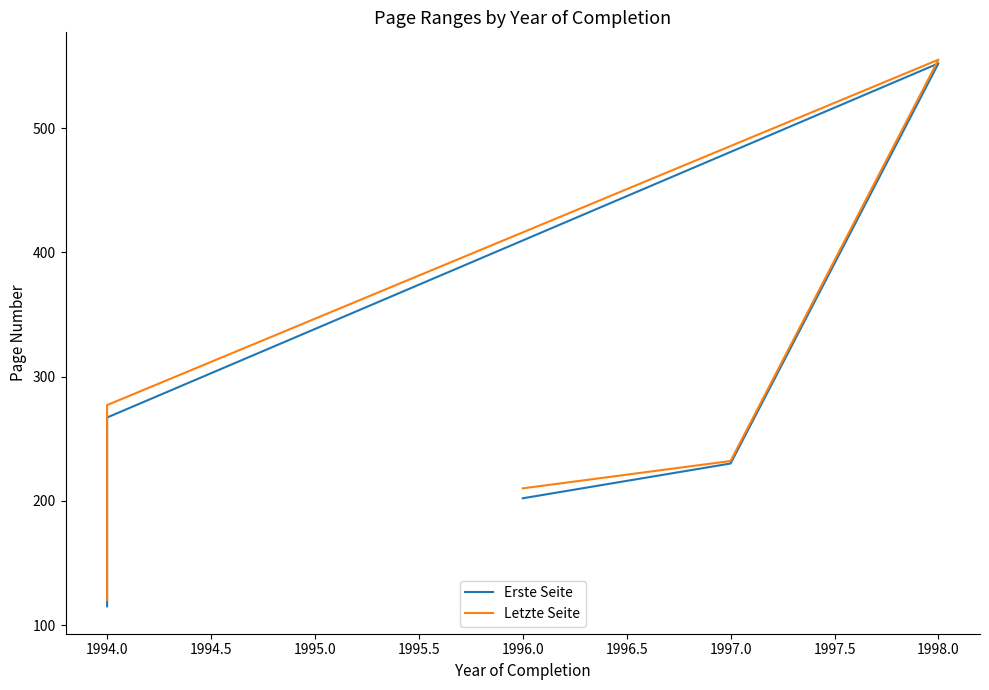

What value does the Erste Seite series have at 1996.0?

202